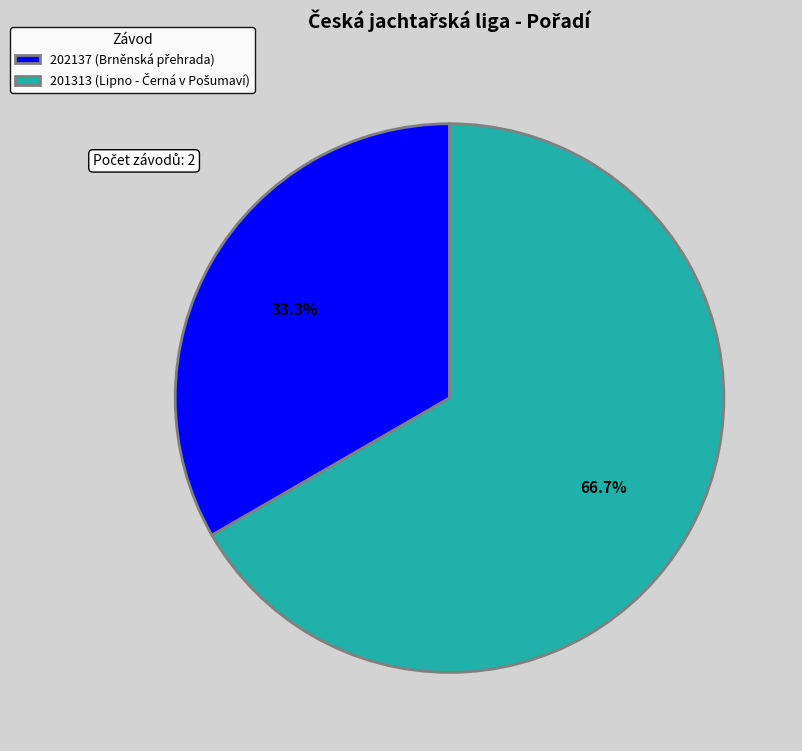

Is there a majority slice in this chart?

Yes